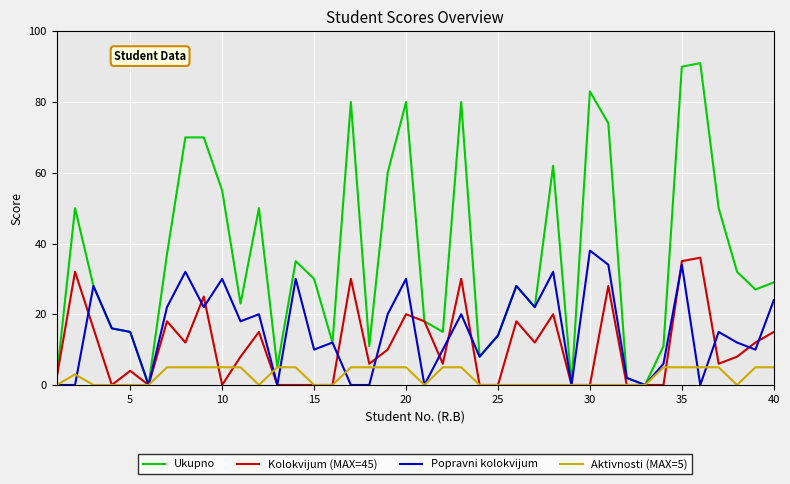

Reading left to right, transcribe all the data shown in this chart.

Ukupno: 2	50	28	16	15	0	37	70	70	55	23	50	5	35	30	12	80	11	60	80	18	15	80	8	14	28	22	62	0	83	74	2	0	11	90	91	50	32	27	29
Kolokvijum (MAX=45): 2	32	16	0	4	0	18	12	25	0	8	15	0	0	0	0	30	6	10	20	18	6	30	0	0	18	12	20	0	0	28	0	0	0	35	36	6	8	12	15
Popravni kolokvijum: 0	0	28	16	15	0	22	32	22	30	18	20	0	30	10	12	0	0	20	30	0	10	20	8	14	28	22	32	0	38	34	2	0	6	34	0	15	12	10	24
Aktivnosti (MAX=5): 0	3	0	0	0	0	5	5	5	5	5	0	5	5	0	0	5	5	5	5	0	5	5	0	0	0	0	0	0	0	0	0	0	5	5	5	5	0	5	5